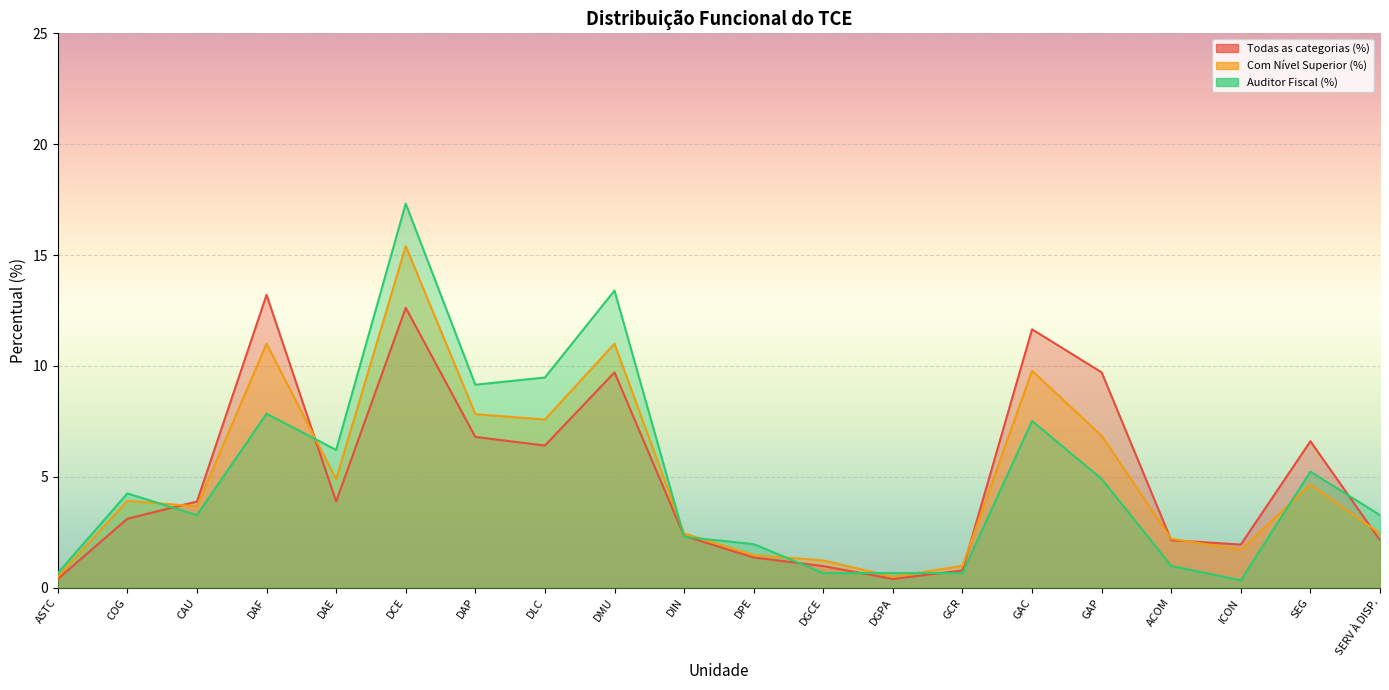

Rank the categories by Com Nível Superior (%) value from highest to lowest.

DCE, DAF, DMU, GAC, DAP, DLC, GAP, DAE, SEG, COG, CAU, DIN, SERV À DISP., ACOM, ICON, DPE, DGCE, GCR, ASTC, DGPA